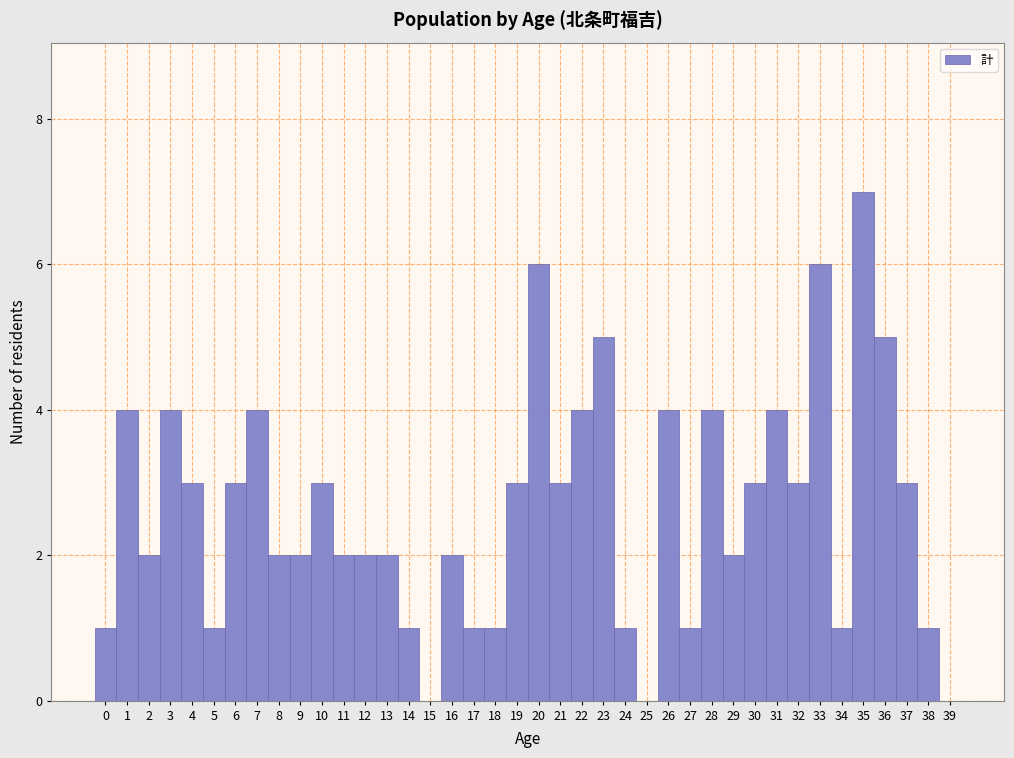

What is the height of the bar covering 9.5 to 10.5 on the x-axis? The values are not printed on the chart, so give them approximately, as read against the axis.

3